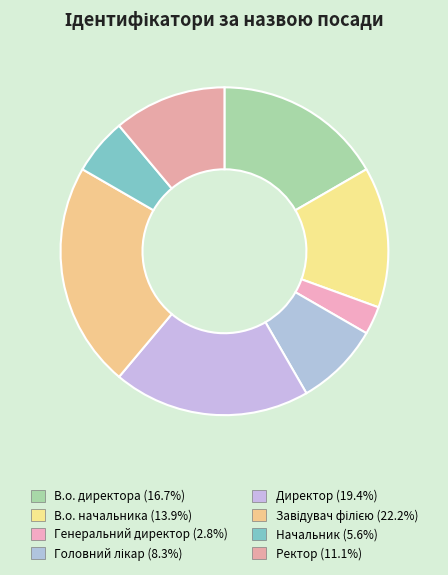

What percentage is the Ректор slice, to the nearest percent?

11%